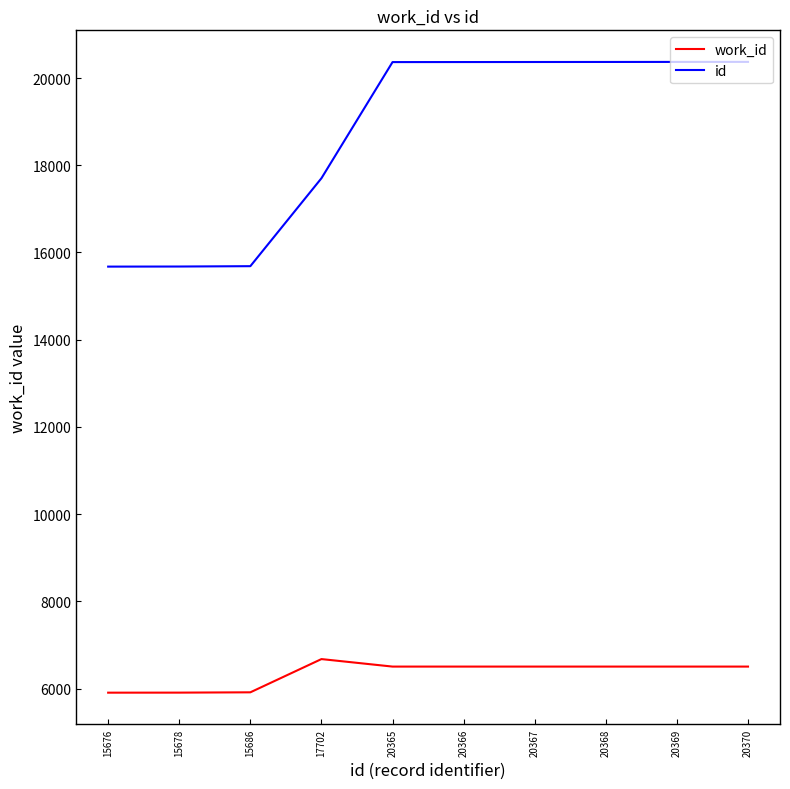

Is the value of id at 20370 greater than the value of work_id at 20370?

Yes